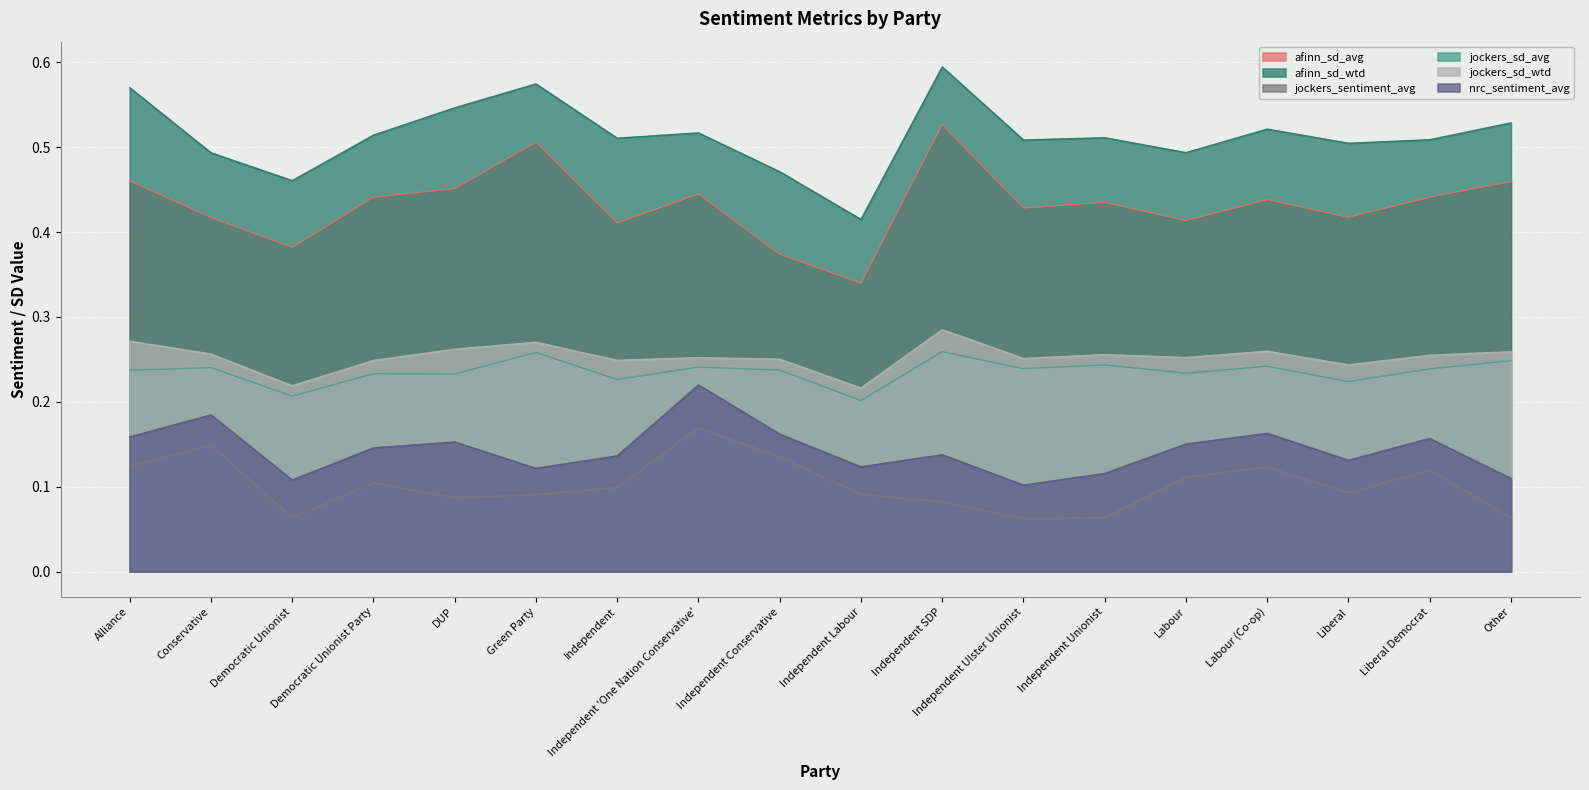

How many distinct data groups are displayed?

6